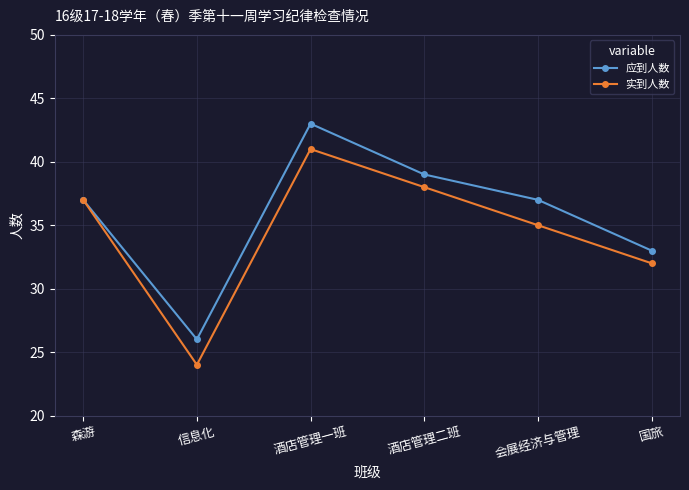

Rank the series by their maximum value, from highest to lowest.

应到人数, 实到人数